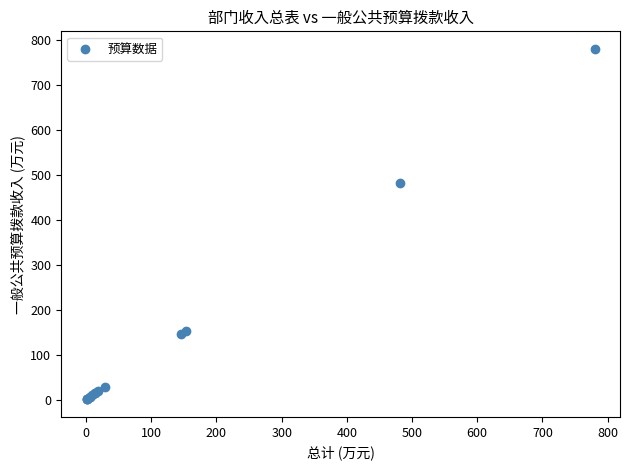

What Y value in the scatter plot is closest to 390?

482.0